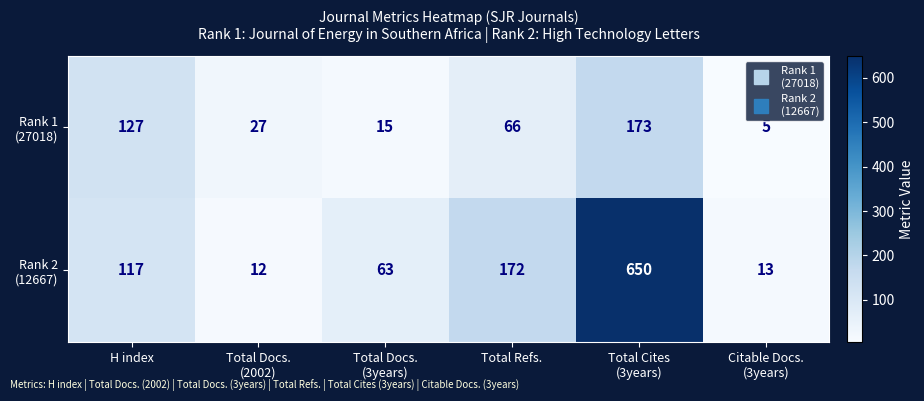

What is the difference between the highest and lowest values at H index?

10